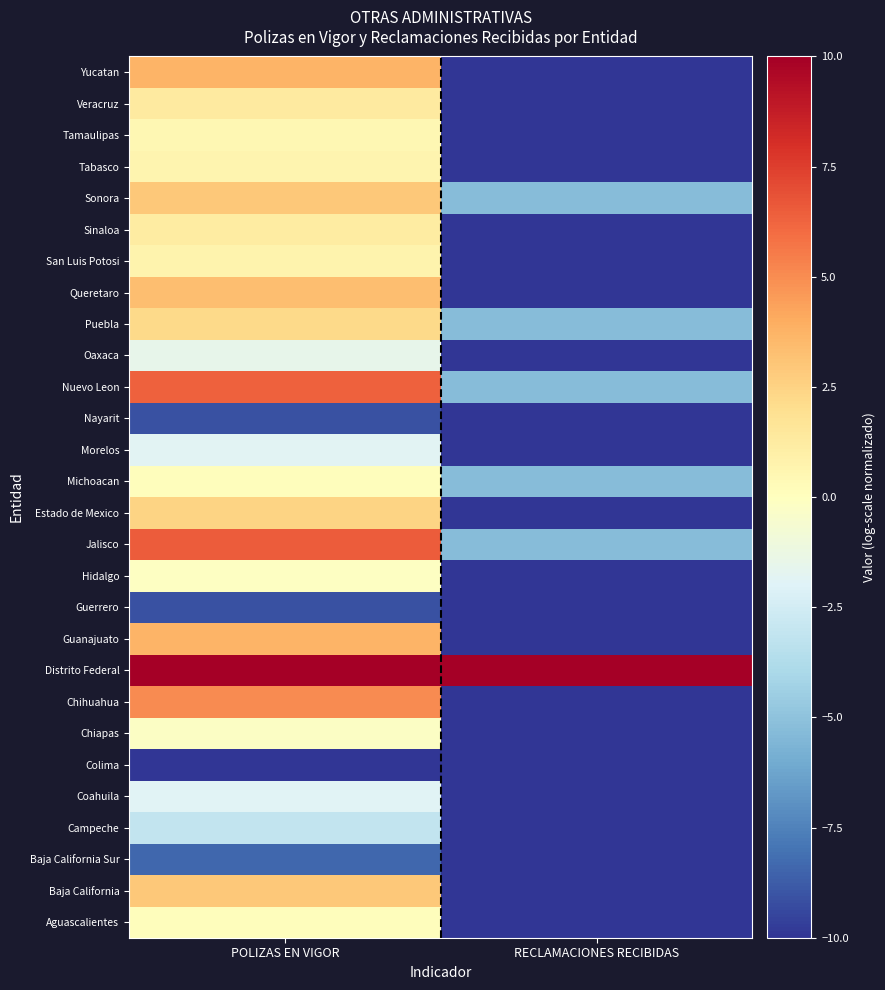

Reading right to left, list all the values displayed in this chart.

Aguascalientes: RECLAMACIONES RECIBIDAS=-10.0	POLIZAS EN VIGOR=0.1
Baja California: RECLAMACIONES RECIBIDAS=-10.0	POLIZAS EN VIGOR=3.0
Baja California Sur: RECLAMACIONES RECIBIDAS=-10.0	POLIZAS EN VIGOR=-8.4
Campeche: RECLAMACIONES RECIBIDAS=-10.0	POLIZAS EN VIGOR=-3.1
Coahuila: RECLAMACIONES RECIBIDAS=-10.0	POLIZAS EN VIGOR=-1.9
Colima: RECLAMACIONES RECIBIDAS=-10.0	POLIZAS EN VIGOR=-10.0
Chiapas: RECLAMACIONES RECIBIDAS=-10.0	POLIZAS EN VIGOR=-0.2
Chihuahua: RECLAMACIONES RECIBIDAS=-10.0	POLIZAS EN VIGOR=5.1
Distrito Federal: RECLAMACIONES RECIBIDAS=10.0	POLIZAS EN VIGOR=10.0
Guanajuato: RECLAMACIONES RECIBIDAS=-10.0	POLIZAS EN VIGOR=3.7
Guerrero: RECLAMACIONES RECIBIDAS=-10.0	POLIZAS EN VIGOR=-9.1
Hidalgo: RECLAMACIONES RECIBIDAS=-10.0	POLIZAS EN VIGOR=-0.1
Jalisco: RECLAMACIONES RECIBIDAS=-5.3	POLIZAS EN VIGOR=6.5
Estado de Mexico: RECLAMACIONES RECIBIDAS=-10.0	POLIZAS EN VIGOR=2.4
Michoacan: RECLAMACIONES RECIBIDAS=-5.3	POLIZAS EN VIGOR=0.2
Morelos: RECLAMACIONES RECIBIDAS=-10.0	POLIZAS EN VIGOR=-1.8
Nayarit: RECLAMACIONES RECIBIDAS=-10.0	POLIZAS EN VIGOR=-9.1
Nuevo Leon: RECLAMACIONES RECIBIDAS=-5.3	POLIZAS EN VIGOR=6.4
Oaxaca: RECLAMACIONES RECIBIDAS=-10.0	POLIZAS EN VIGOR=-1.5
Puebla: RECLAMACIONES RECIBIDAS=-5.3	POLIZAS EN VIGOR=2.2
Queretaro: RECLAMACIONES RECIBIDAS=-10.0	POLIZAS EN VIGOR=3.3
San Luis Potosi: RECLAMACIONES RECIBIDAS=-10.0	POLIZAS EN VIGOR=0.8
Sinaloa: RECLAMACIONES RECIBIDAS=-10.0	POLIZAS EN VIGOR=1.2
Sonora: RECLAMACIONES RECIBIDAS=-5.3	POLIZAS EN VIGOR=3.0
Tabasco: RECLAMACIONES RECIBIDAS=-10.0	POLIZAS EN VIGOR=0.6
Tamaulipas: RECLAMACIONES RECIBIDAS=-10.0	POLIZAS EN VIGOR=0.5
Veracruz: RECLAMACIONES RECIBIDAS=-10.0	POLIZAS EN VIGOR=1.3
Yucatan: RECLAMACIONES RECIBIDAS=-10.0	POLIZAS EN VIGOR=3.7